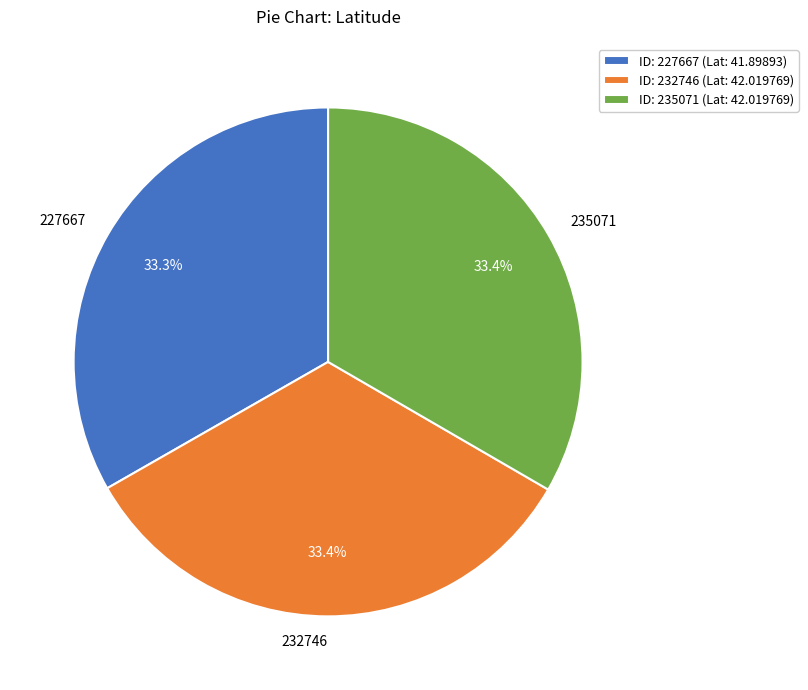

Is 235071 the majority of the pie?

No